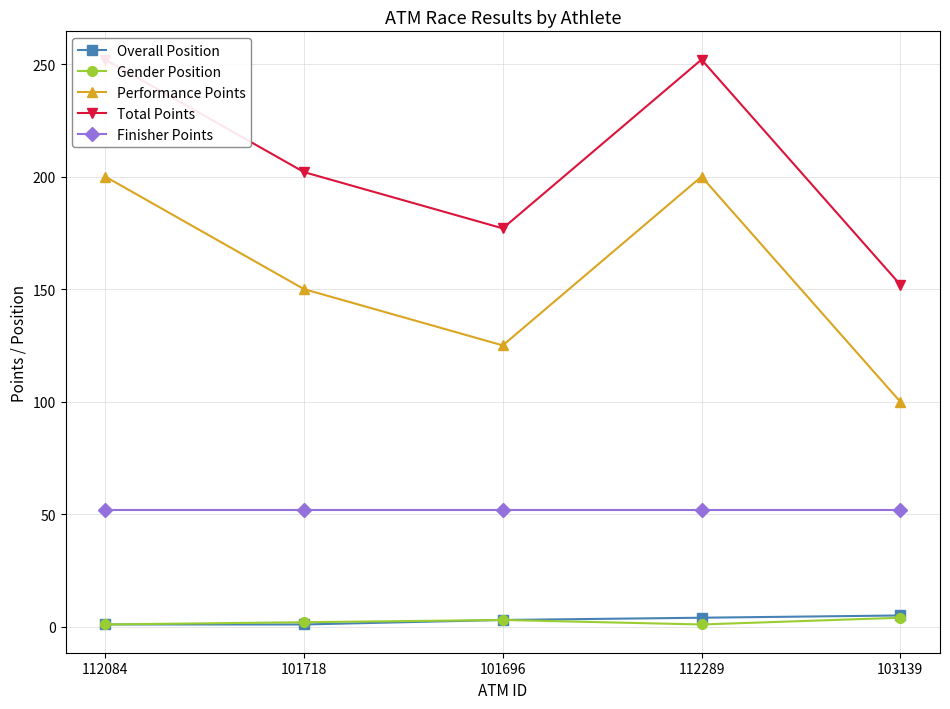

True or false: Performance Points has a value of 200 at 112289.

True